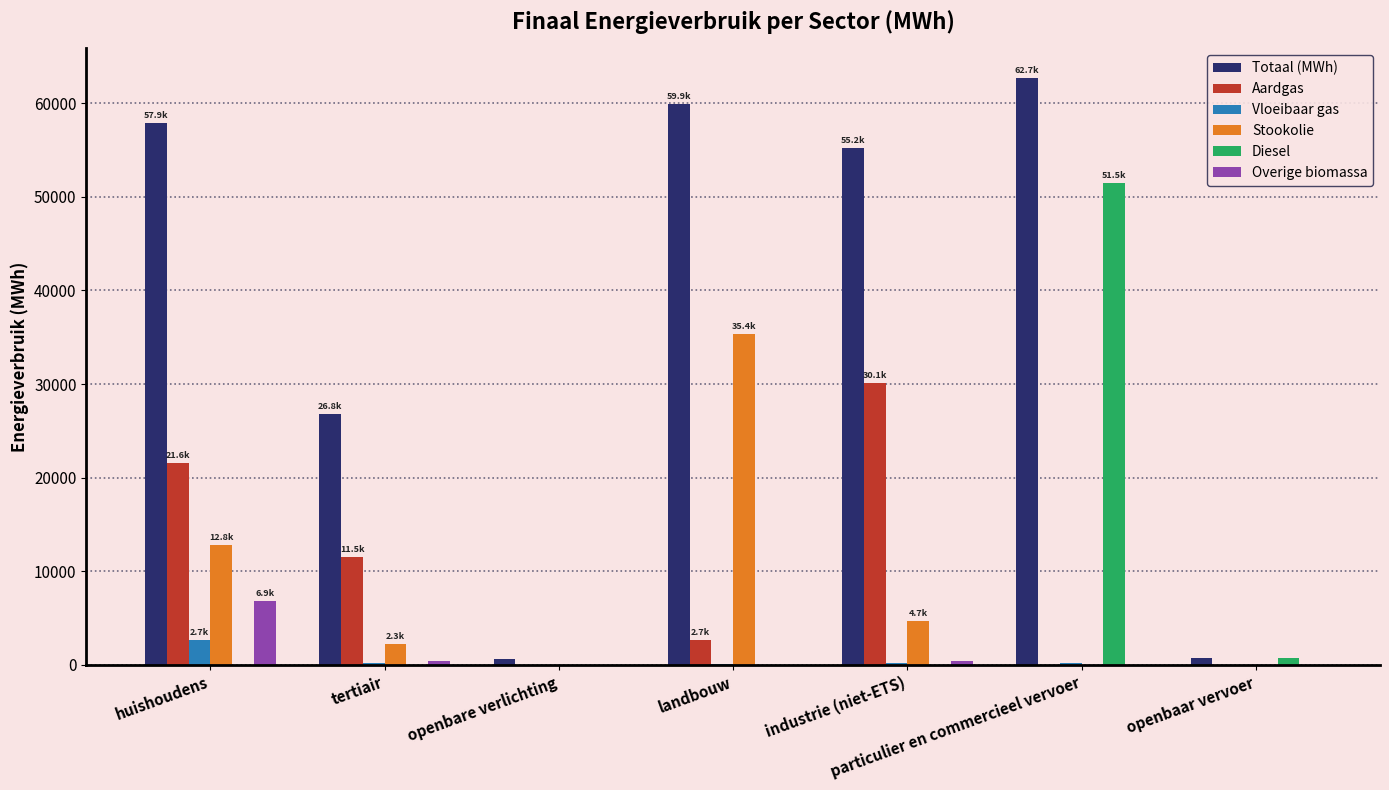

Between landbouw and openbaar vervoer, which series saw the biggest shift?

Totaal (MWh)